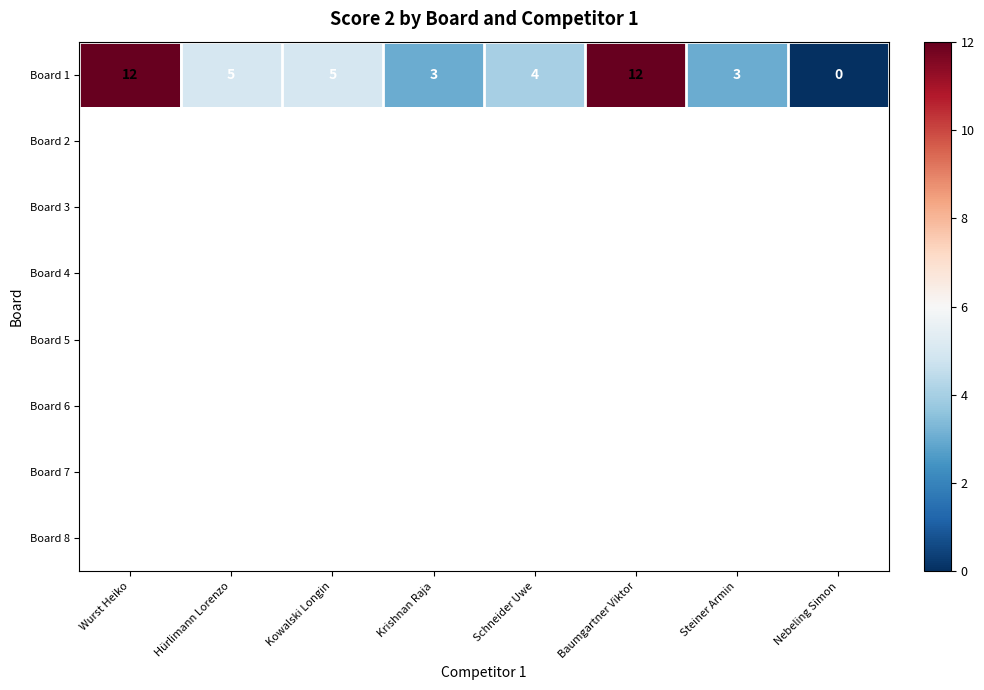

Between Hürlimann Lorenzo and Nebeling Simon, which series saw the biggest shift?

Board 1